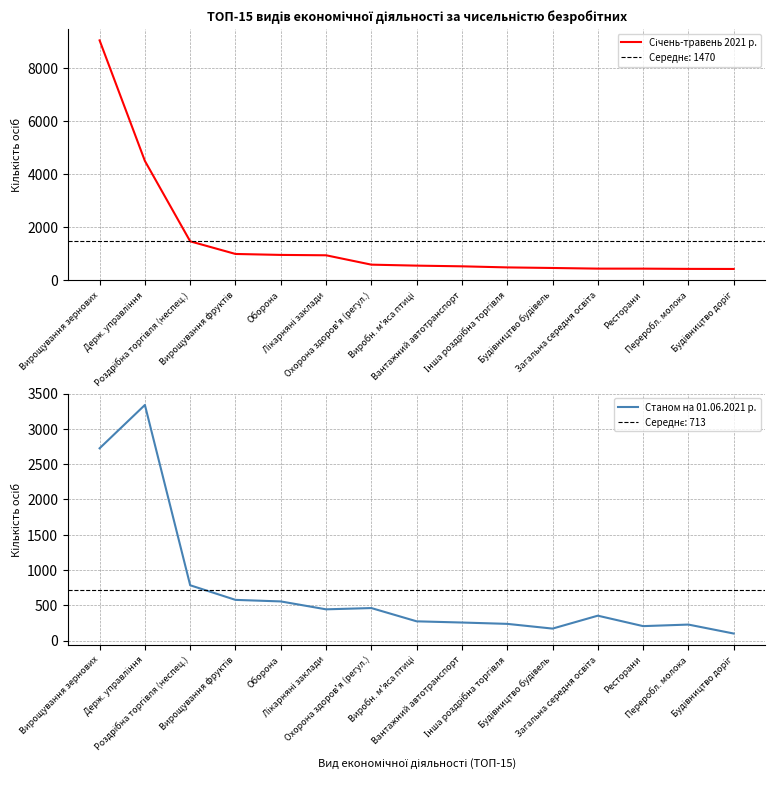

What position from the left is Роздрібна торгівля (неспец.)?

3